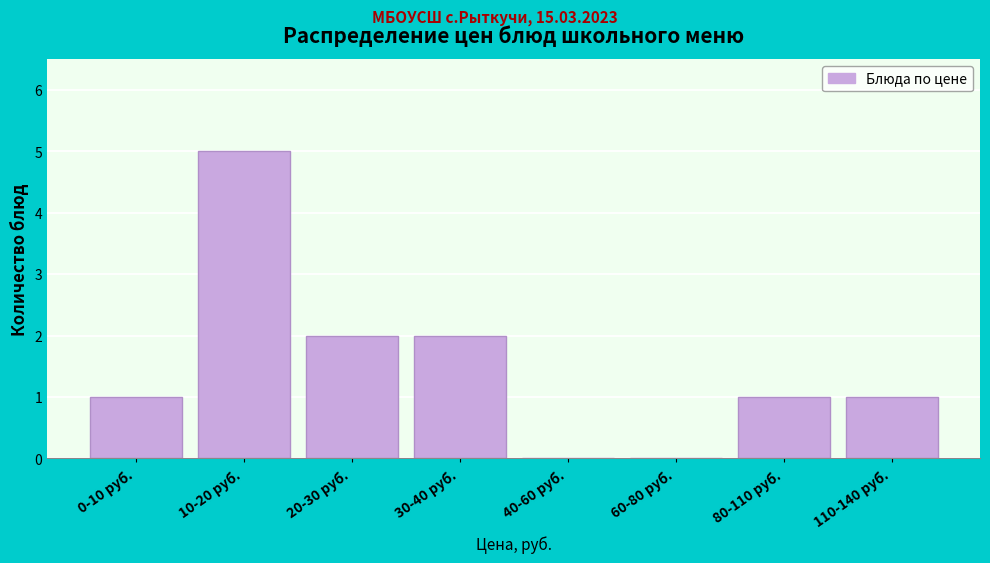

Reading right to left, transcribe all the data shown in this chart.

110-140 руб.=1	80-110 руб.=1	60-80 руб.=0	40-60 руб.=0	30-40 руб.=2	20-30 руб.=2	10-20 руб.=5	0-10 руб.=1